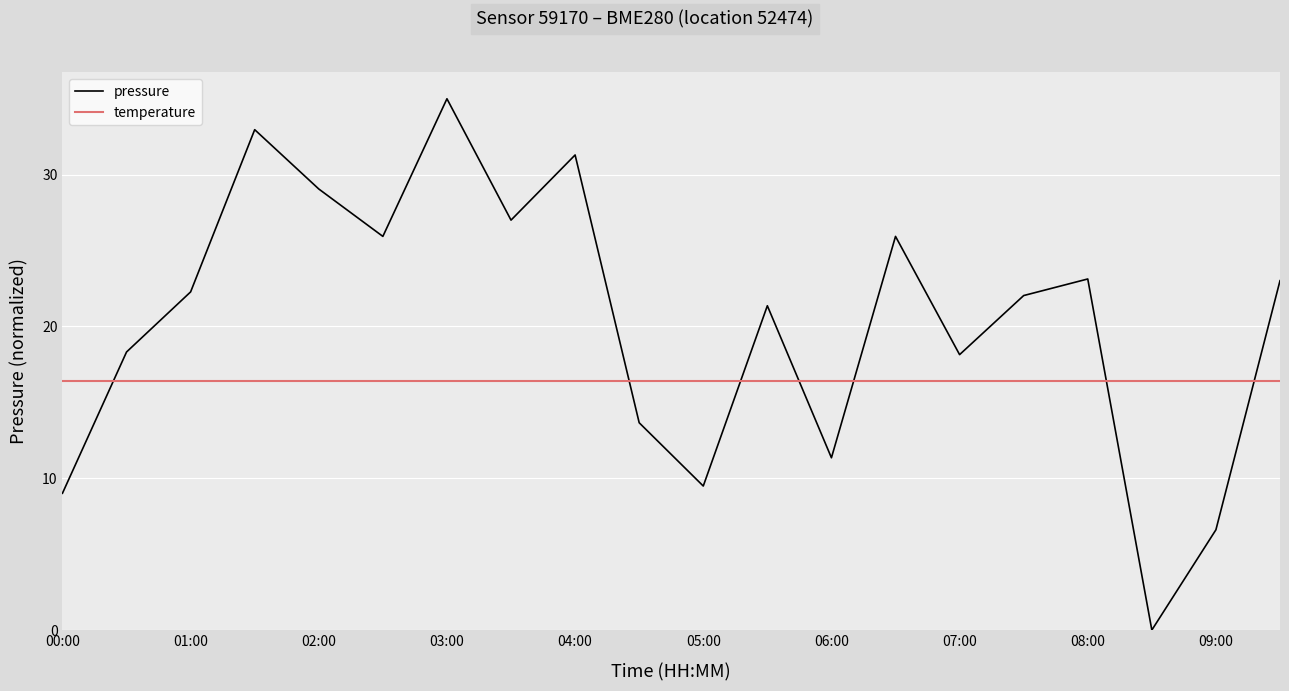

How many points are higher than both their immediate neighbors (excluding endpoints)?

6